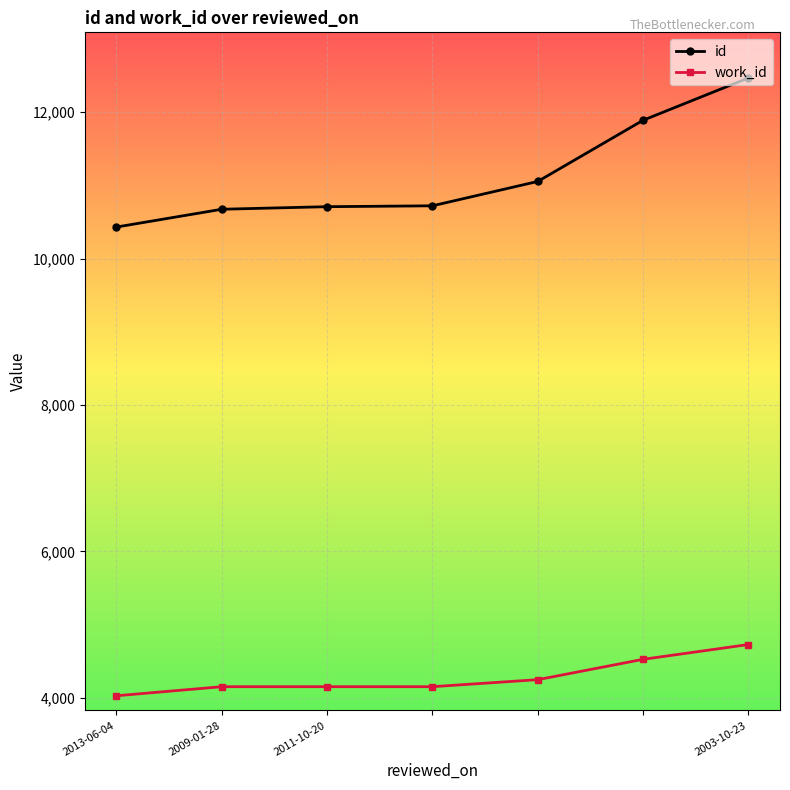

What is the average value of the id series?

11136